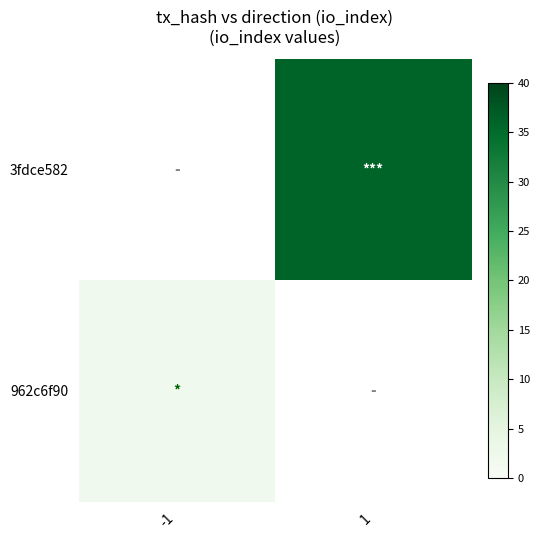

Rank the series at -1 from highest to lowest value.

962c6f90, 3fdce582